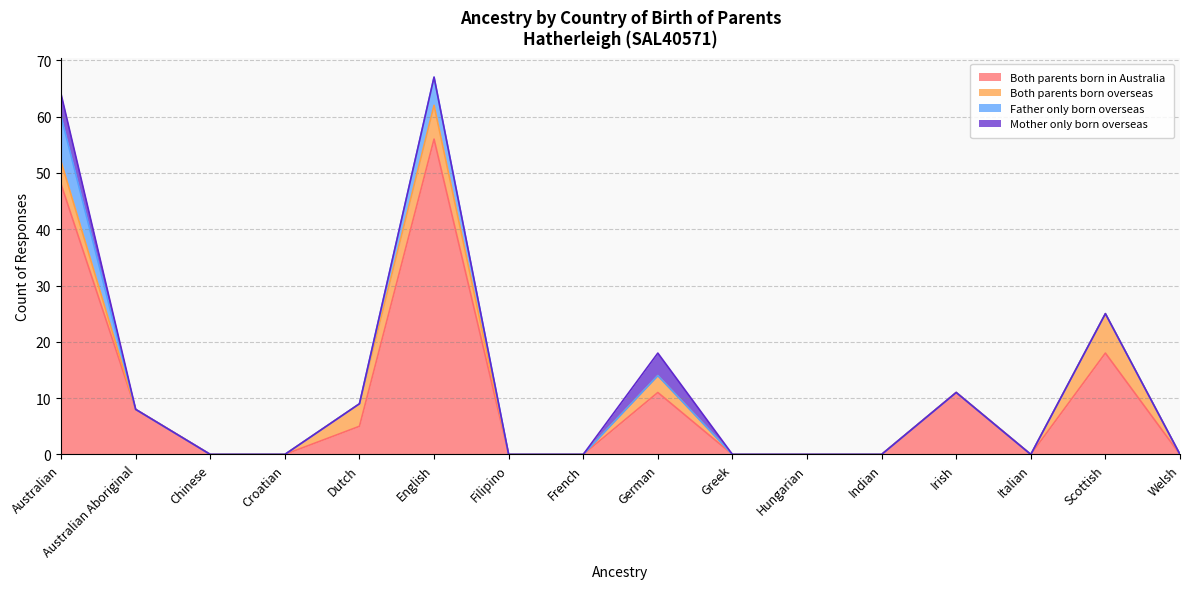

True or false: Mother only born overseas and Father only born overseas cross at least once.

False